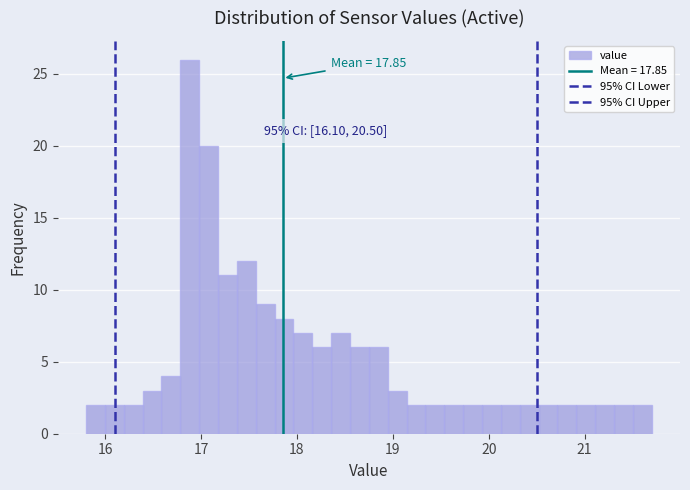

Read against the x-axis, roughly where is the centre of the tallest bar?

16.9